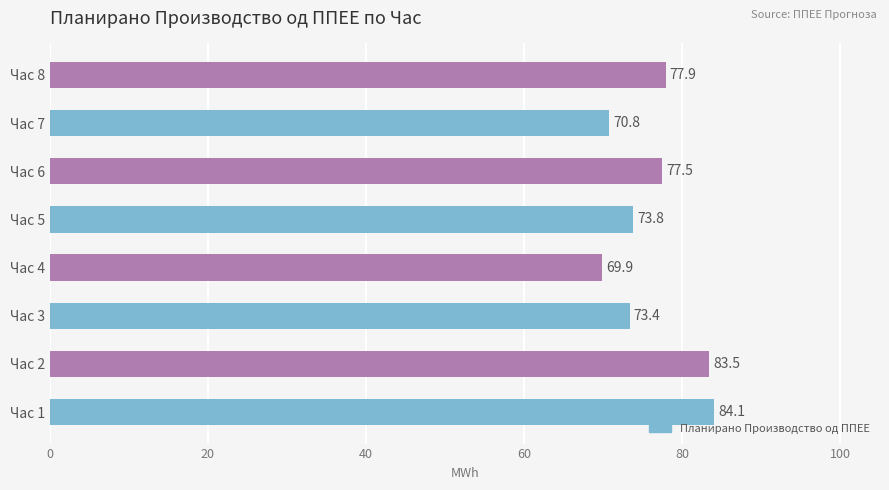

Reading bottom to top, list all the values displayed in this chart.

84.1	83.5	73.4	69.9	73.8	77.5	70.8	77.9